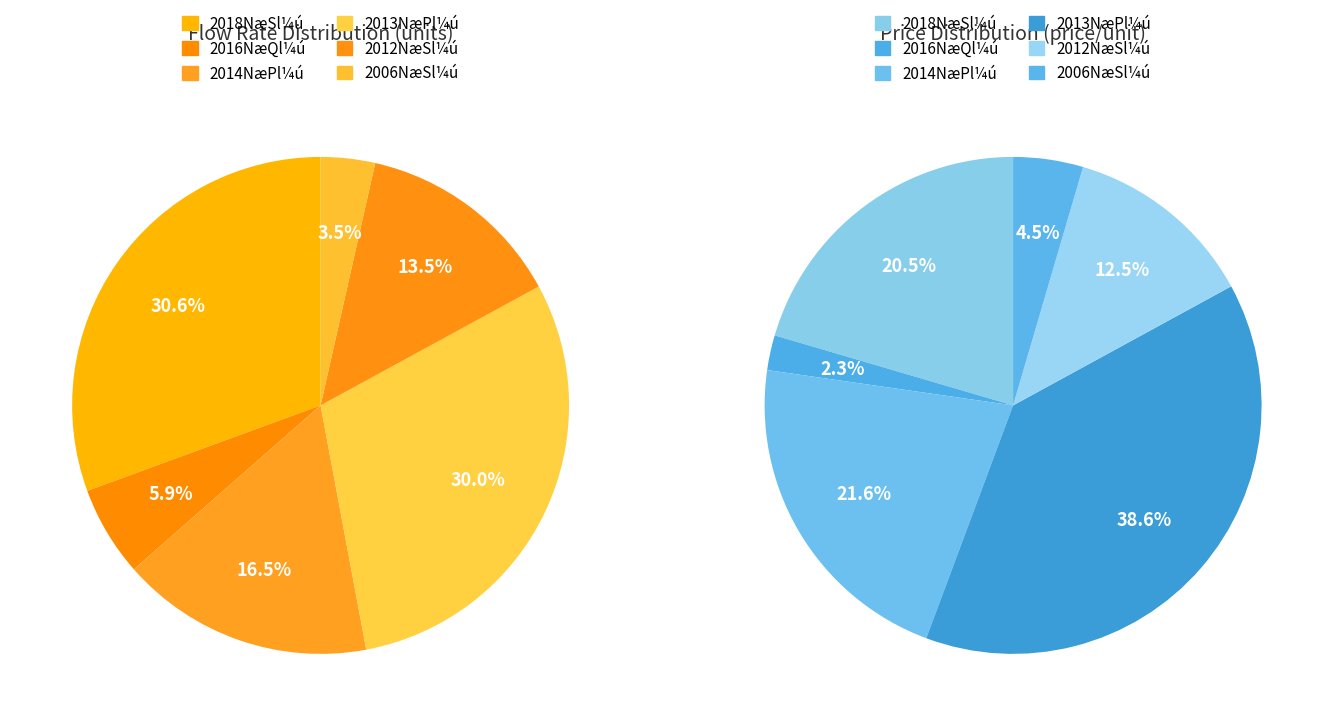

Between 15 and 15, which is larger?

15